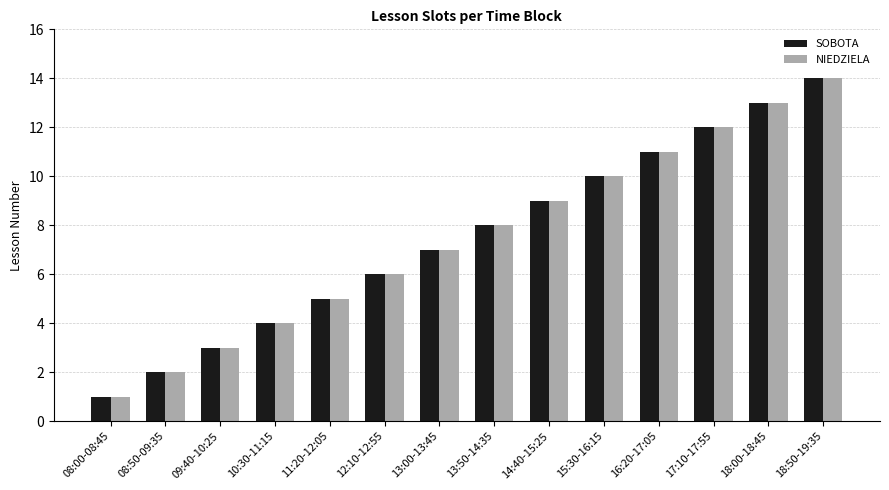

Which label corresponds to the largest value in the chart?

18:50-19:35